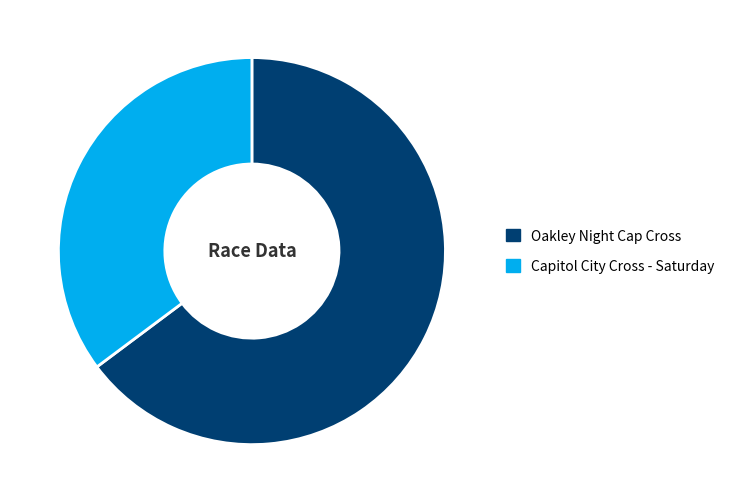

Do Oakley Night Cap Cross and Capitol City Cross - Saturday together represent more than half of the pie?

Yes